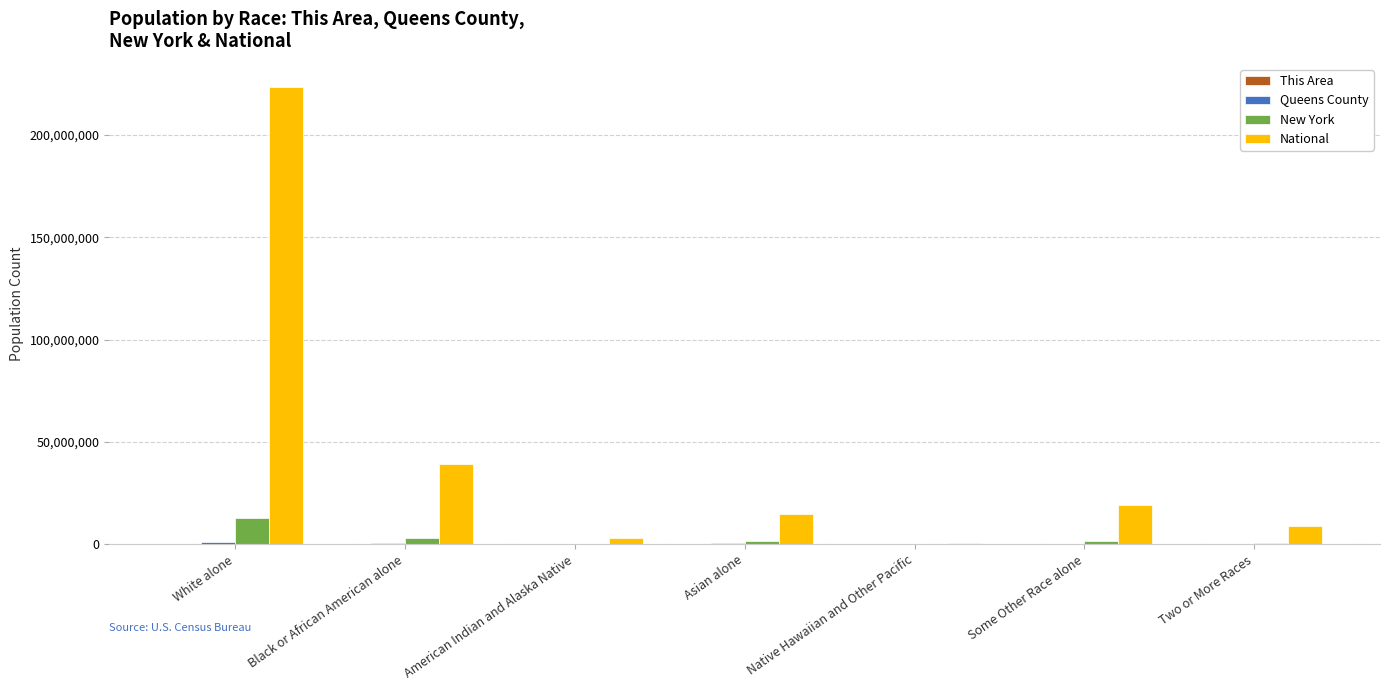

Which series has the widest spread of values?

National